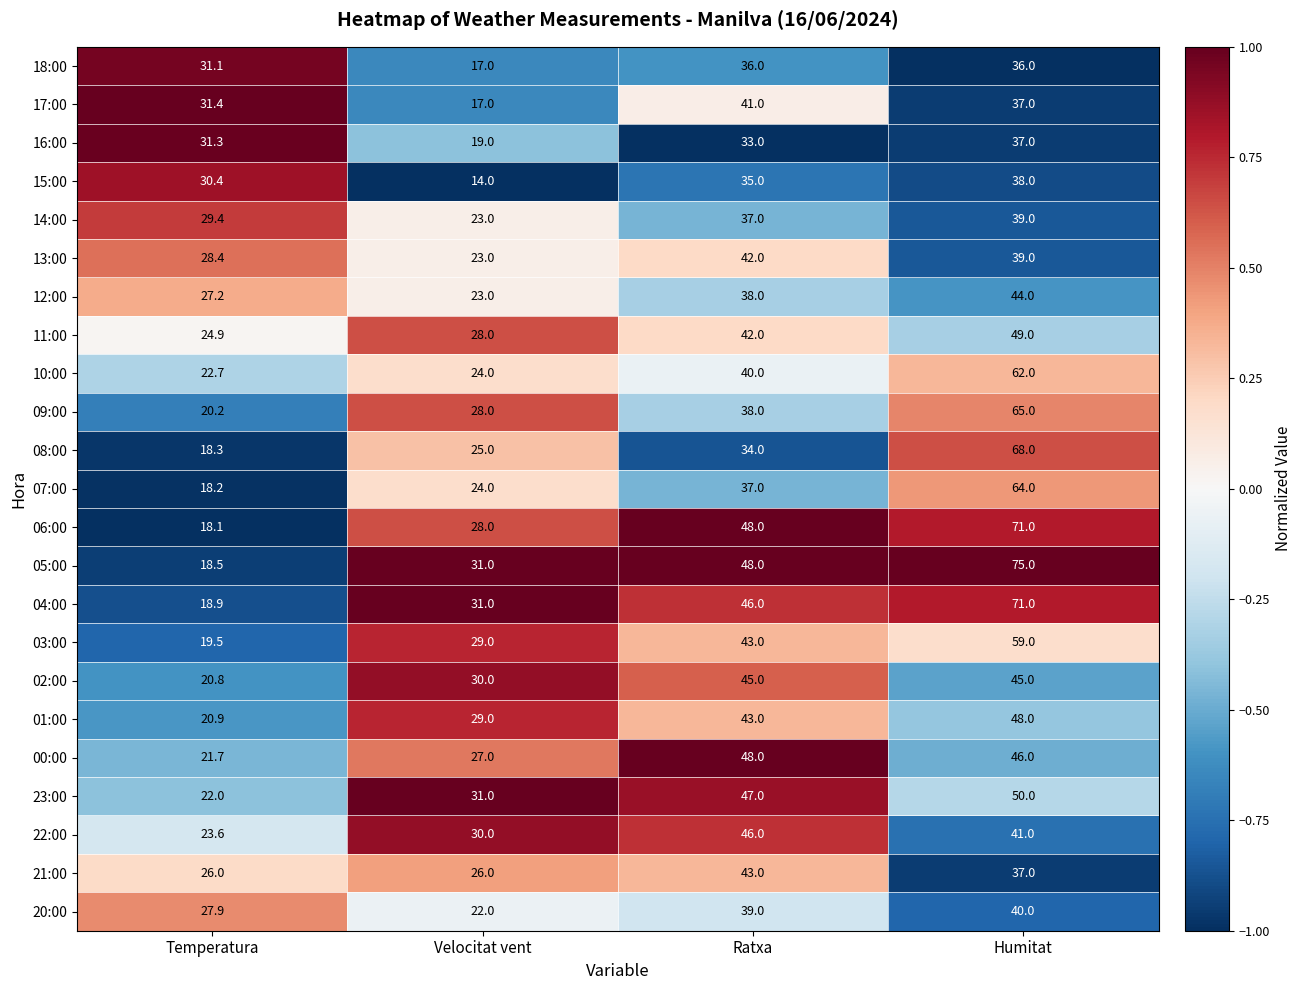

At Temperatura, list the series in order from largest to smallest.

17:00, 16:00, 18:00, 15:00, 14:00, 13:00, 20:00, 12:00, 21:00, 11:00, 22:00, 10:00, 23:00, 00:00, 01:00, 02:00, 09:00, 03:00, 04:00, 05:00, 08:00, 07:00, 06:00